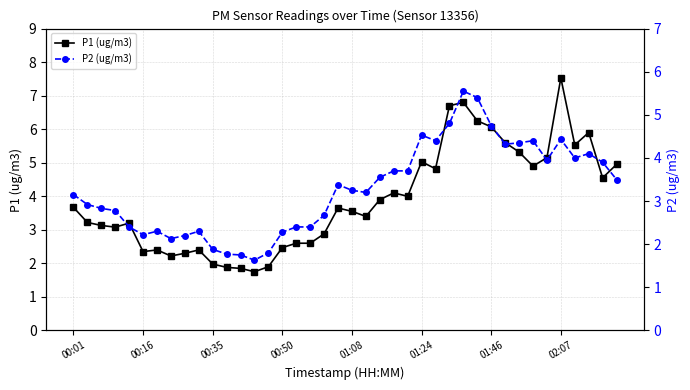

Which series has the widest spread of values?

P1 (ug/m3)